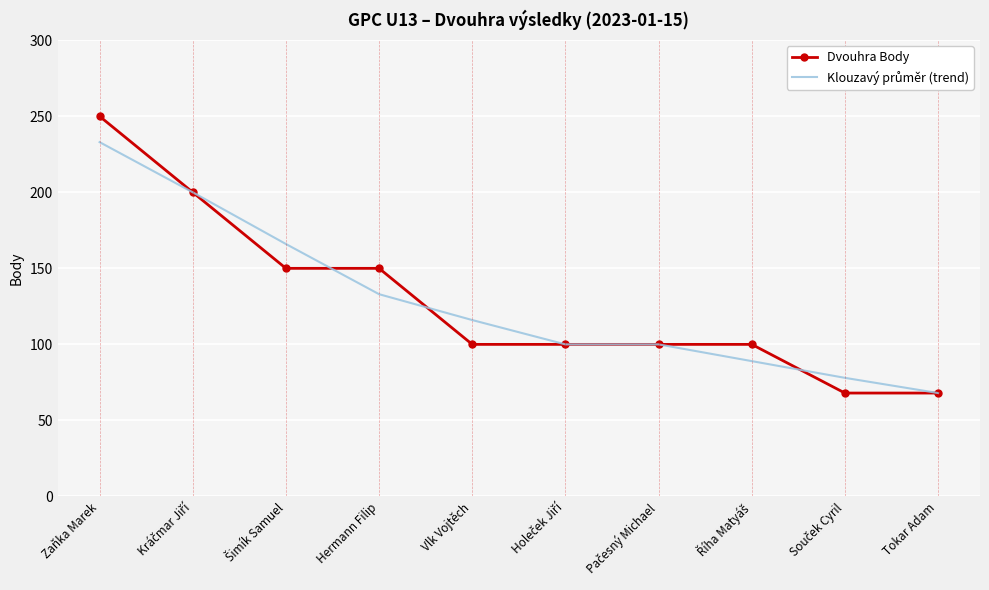

What is the greatest value displayed?

250